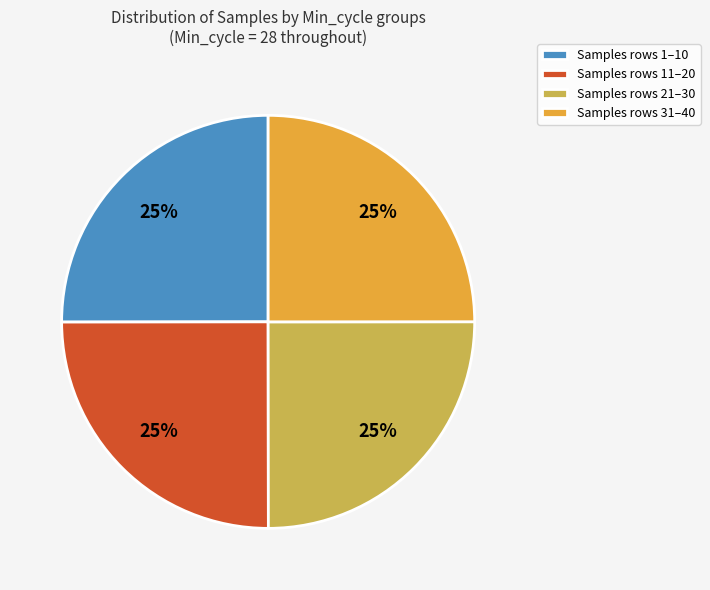

To the nearest percent, what percentage of the pie is Samples rows 31–40?

25%